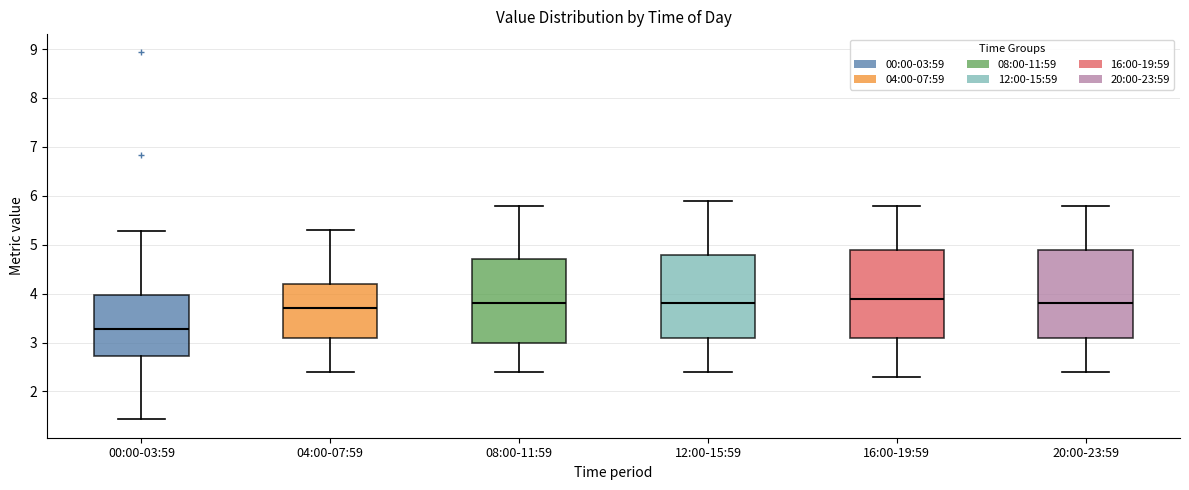

Reading left to right, transcribe this box plot: for each box, give where its median line is, the range the box spans, and where its two whiskers end, as read against the y-axis. The values are not printed on the chart, so give them approximately, as read against the axis.

00:00-03:59: median 3.3, box 2.7 to 4.0, whiskers 1.4 to 5.3
04:00-07:59: median 3.7, box 3.1 to 4.2, whiskers 2.4 to 5.3
08:00-11:59: median 3.8, box 3.0 to 4.7, whiskers 2.4 to 5.8
12:00-15:59: median 3.8, box 3.1 to 4.8, whiskers 2.4 to 5.9
16:00-19:59: median 3.9, box 3.1 to 4.9, whiskers 2.3 to 5.8
20:00-23:59: median 3.8, box 3.1 to 4.9, whiskers 2.4 to 5.8